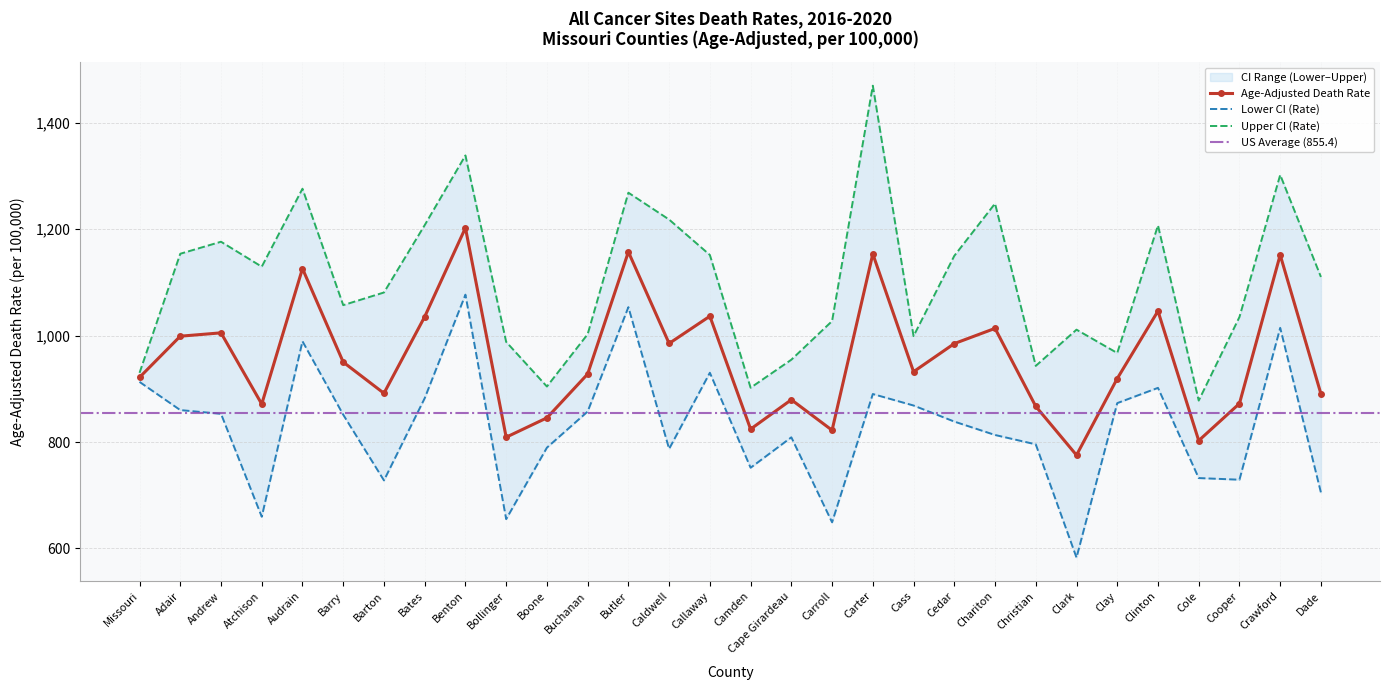

At how many categories does at least one series exceed 832?

30